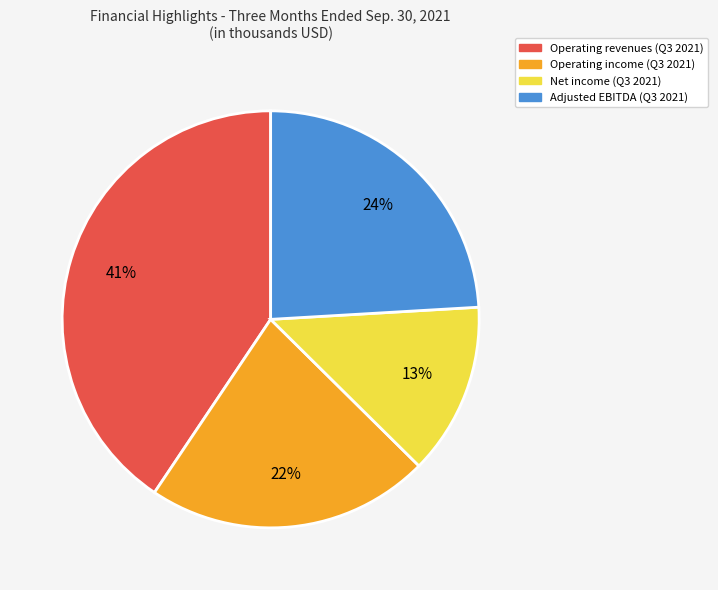

Does any single category account for the majority?

No